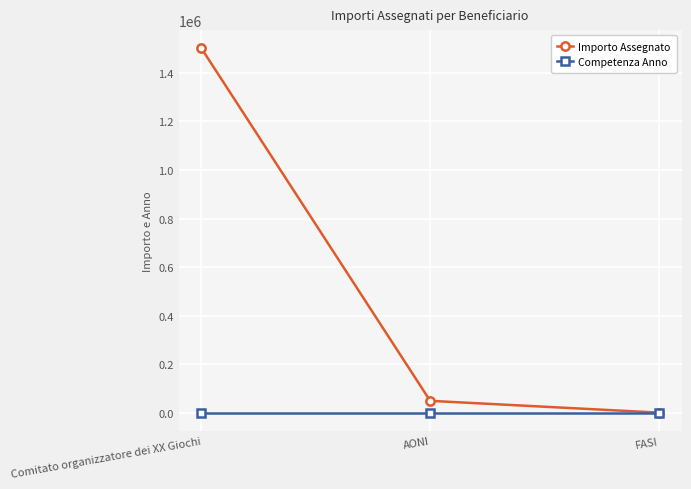

Which series has the largest range (max minus min)?

Importo Assegnato